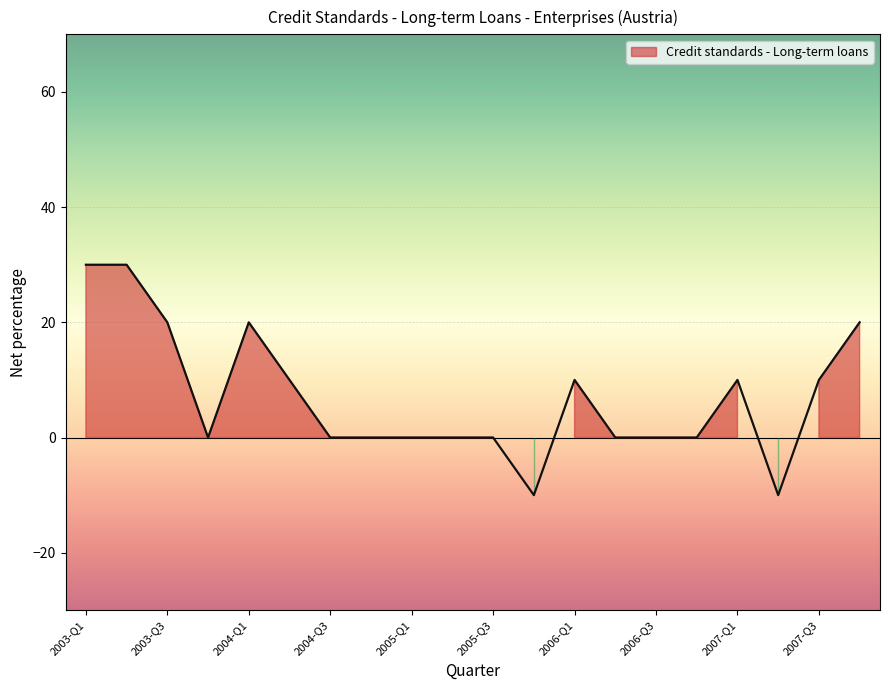

Reading left to right, list all the values displayed in this chart.

2003-Q1=30	2003-Q2=30	2003-Q3=20	2003-Q4=0	2004-Q1=20	2004-Q2=10	2004-Q3=0	2004-Q4=0	2005-Q1=0	2005-Q2=0	2005-Q3=0	2005-Q4=-10	2006-Q1=10	2006-Q2=0	2006-Q3=0	2006-Q4=0	2007-Q1=10	2007-Q2=-10	2007-Q3=10	2007-Q4=20